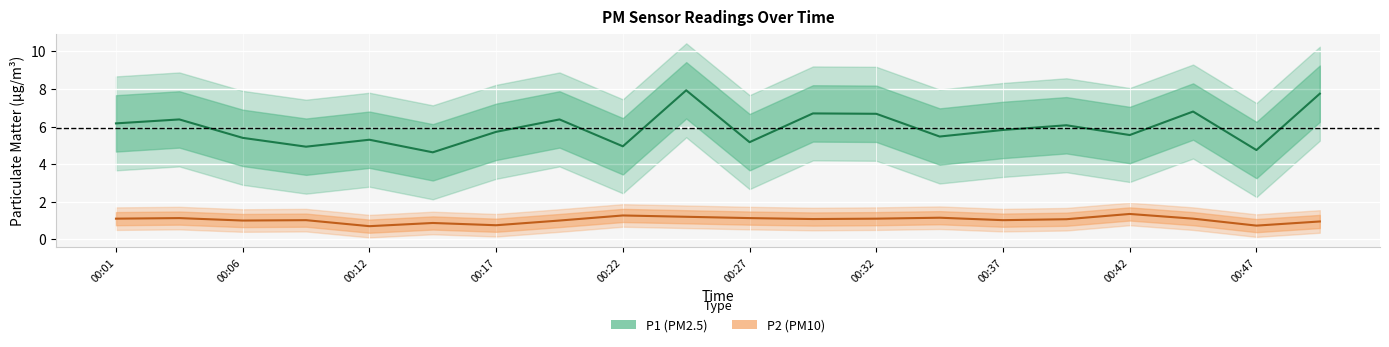

How many lines are shown in the chart?

2